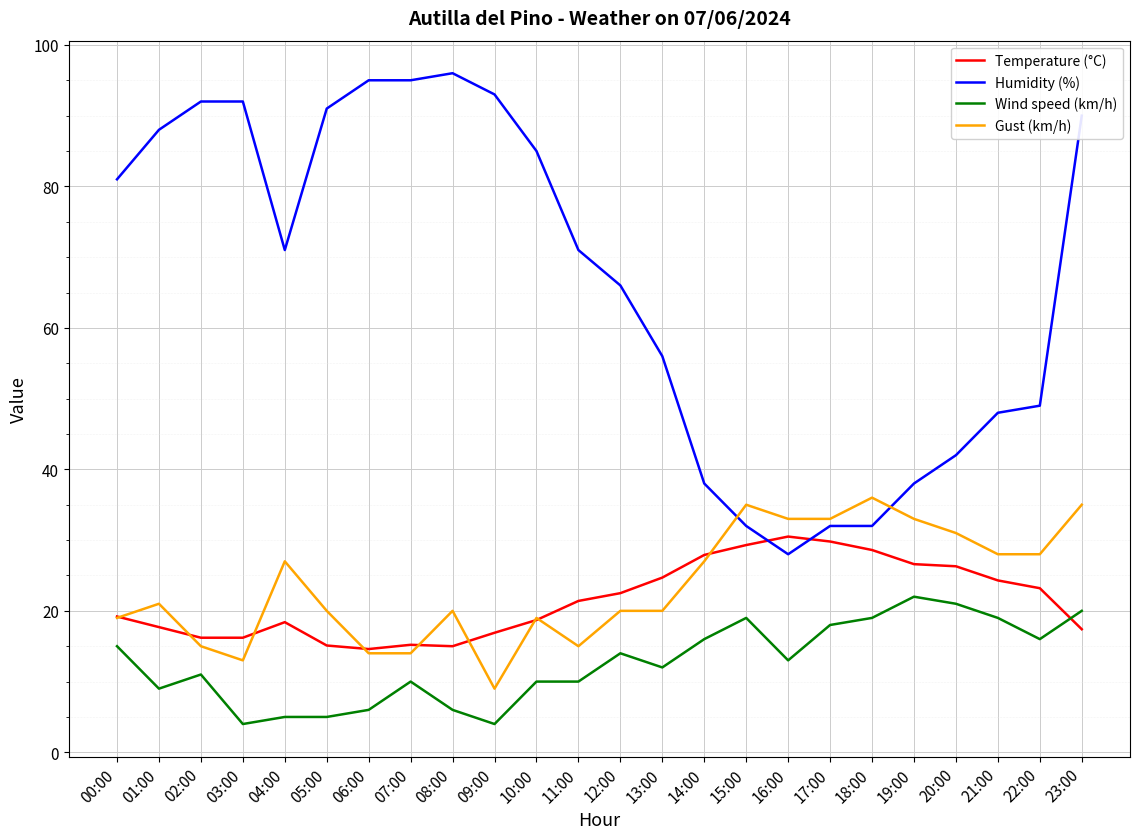

Which series has the largest range (max minus min)?

Humidity (%)